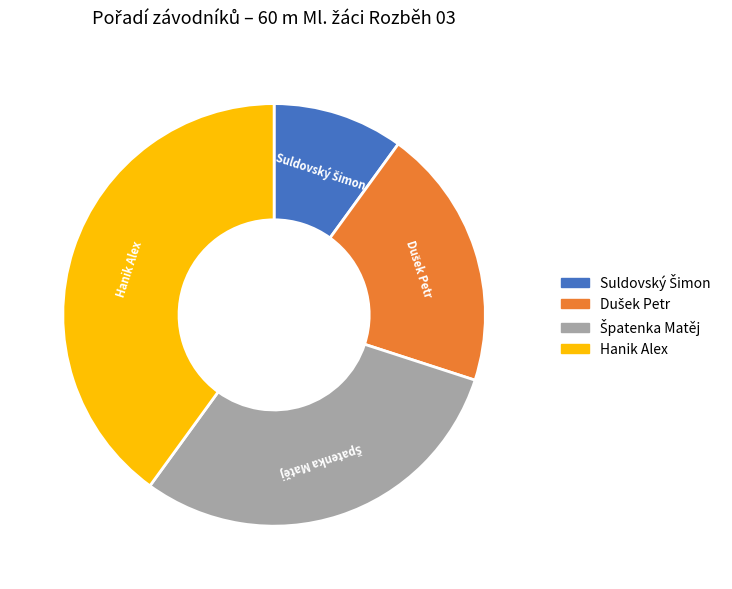

Which category has the biggest portion of the pie?

Hanik Alex